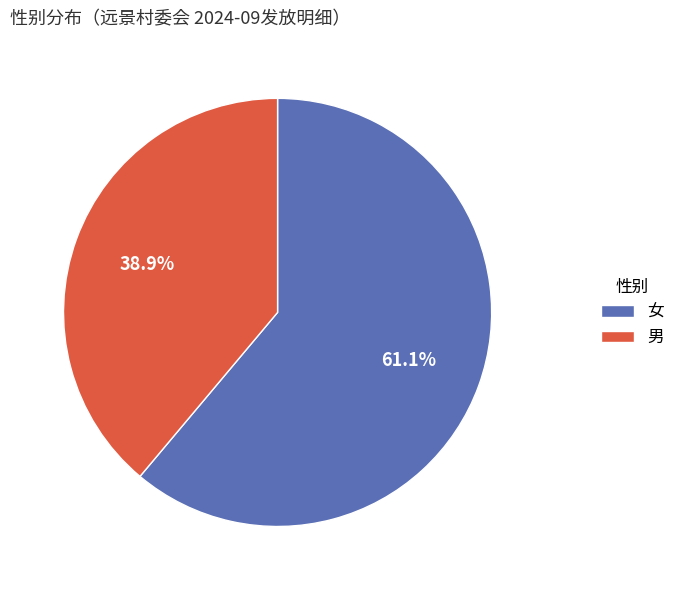

Is it true that 女 is 61% of the pie?

True